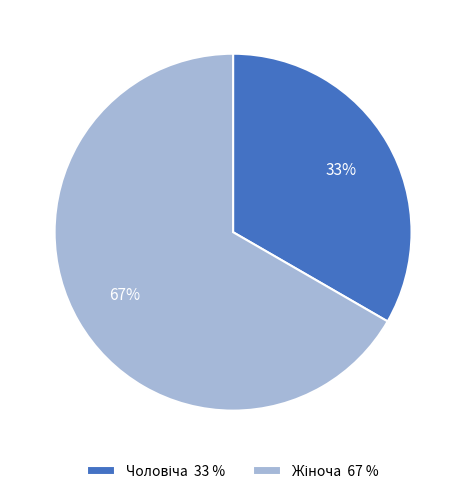

How many slices are in this pie chart?

2